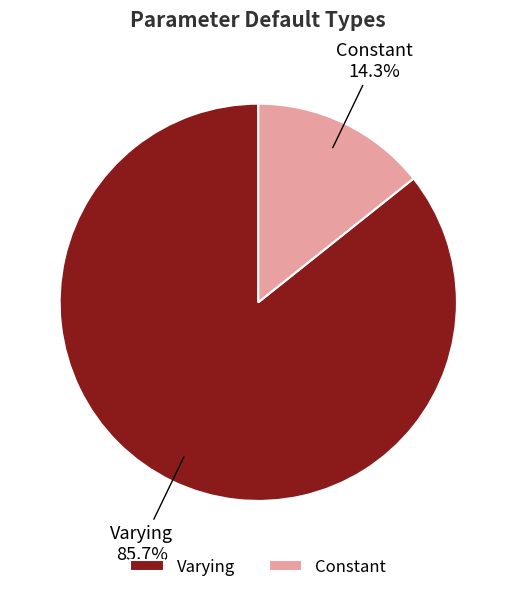

Count the number of slices in the pie.

2